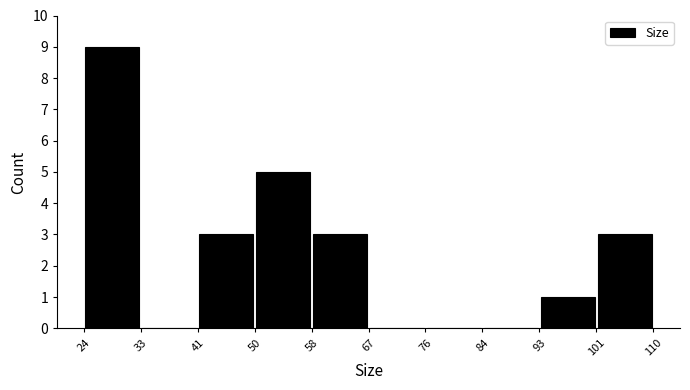

Reading left to right, transcribe this chart: for each bar, give the range it covers on the x-axis and its height. The values are not printed on the chart, so give them approximately, as read against the axis.

24 to 33: 9
33 to 41: 0
41 to 50: 3
50 to 58: 5
58 to 67: 3
67 to 76: 0
76 to 84: 0
84 to 93: 0
93 to 101: 1
101 to 110: 3